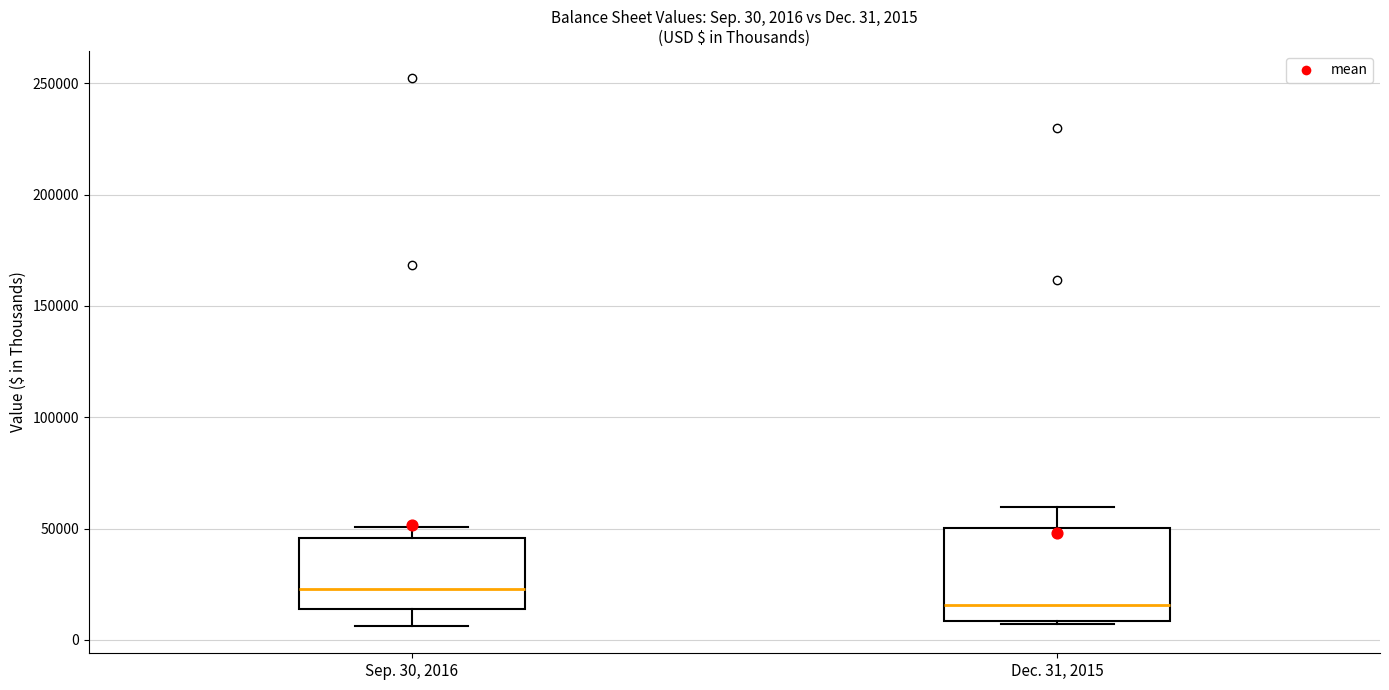

Which box has the lowest median line?

Dec. 31, 2015